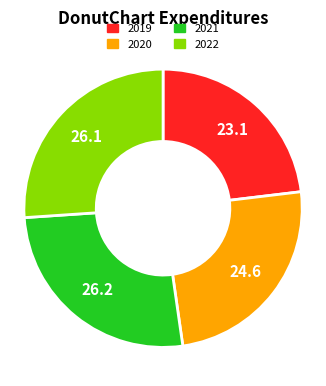

Does 2020 represent more than half of the total?

No